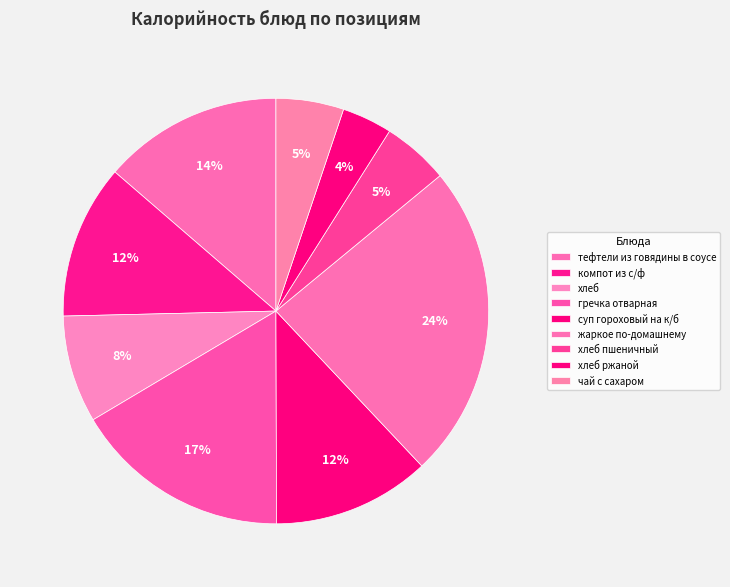

How many slices are in this pie chart?

9